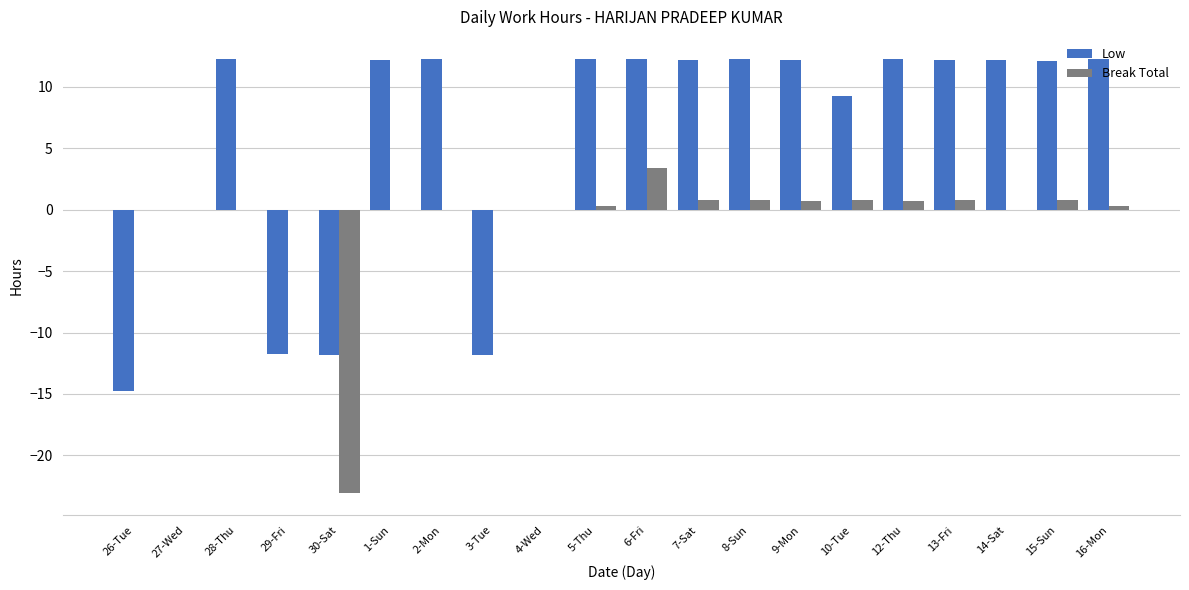

How many data points does each series have?

20